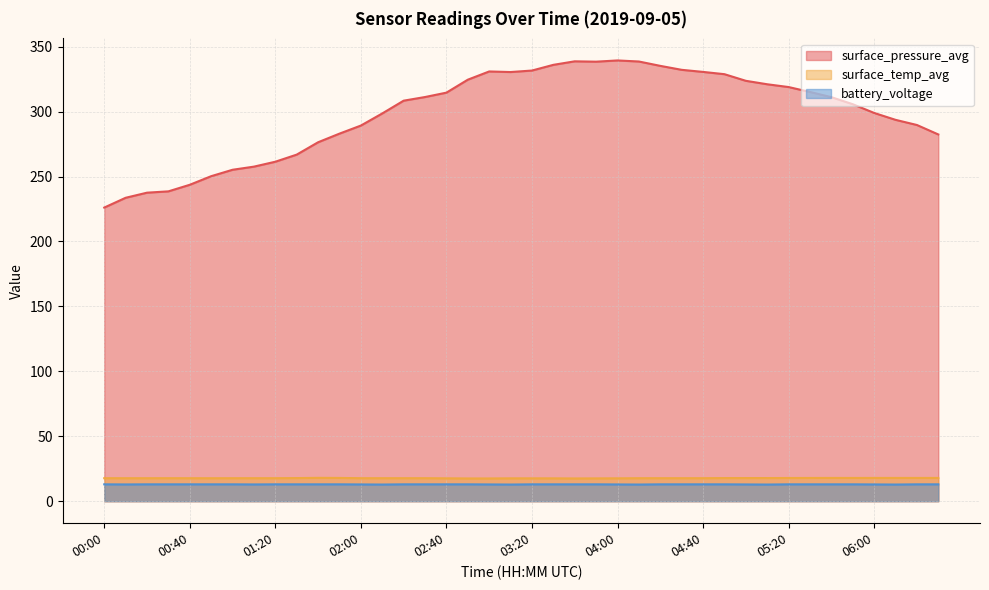

Rank the series by their maximum value, from highest to lowest.

surface_pressure_avg, surface_temp_avg, battery_voltage